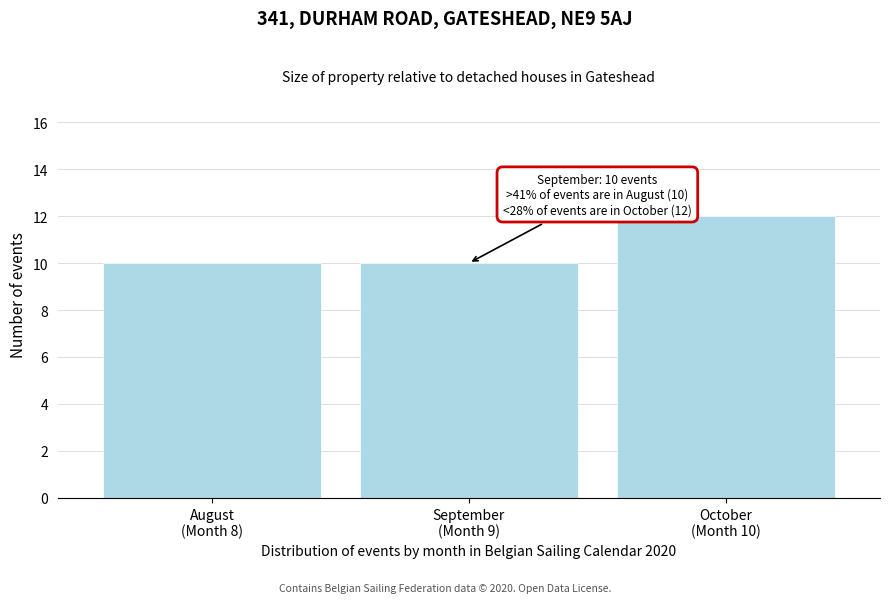

What is the minimum value shown in the chart?

10